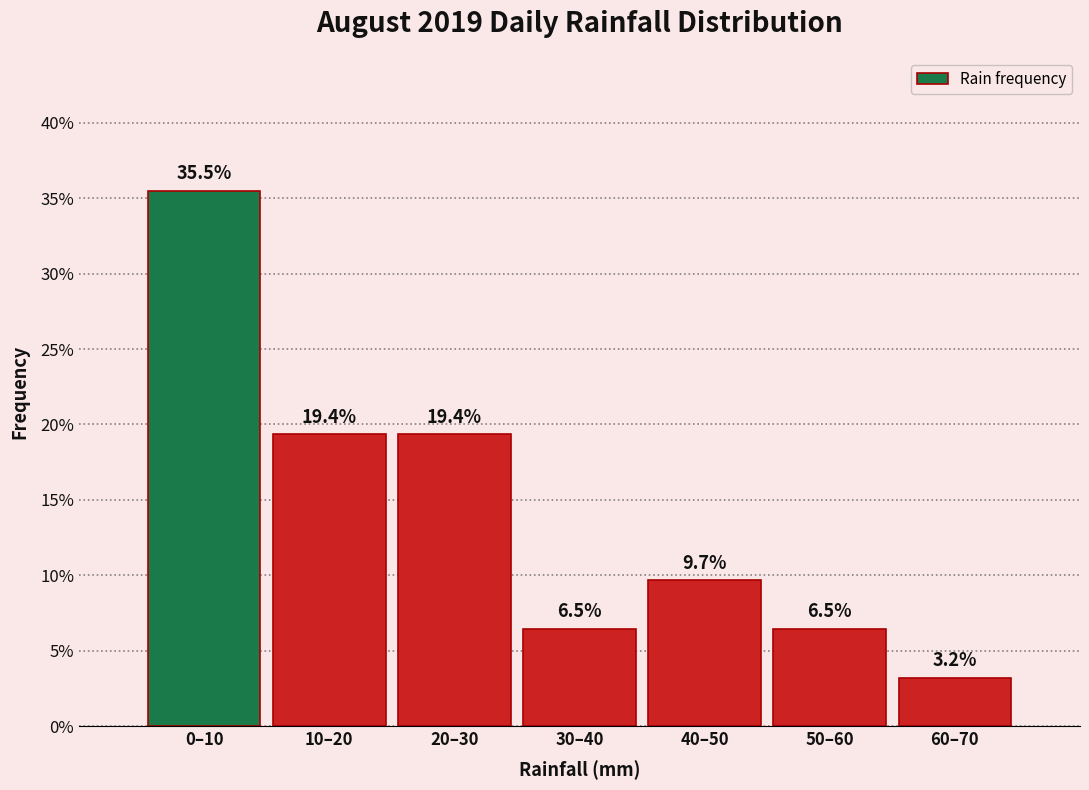

Reading left to right, transcribe all the data shown in this chart.

35.5	19.4	19.4	6.5	9.7	6.5	3.2